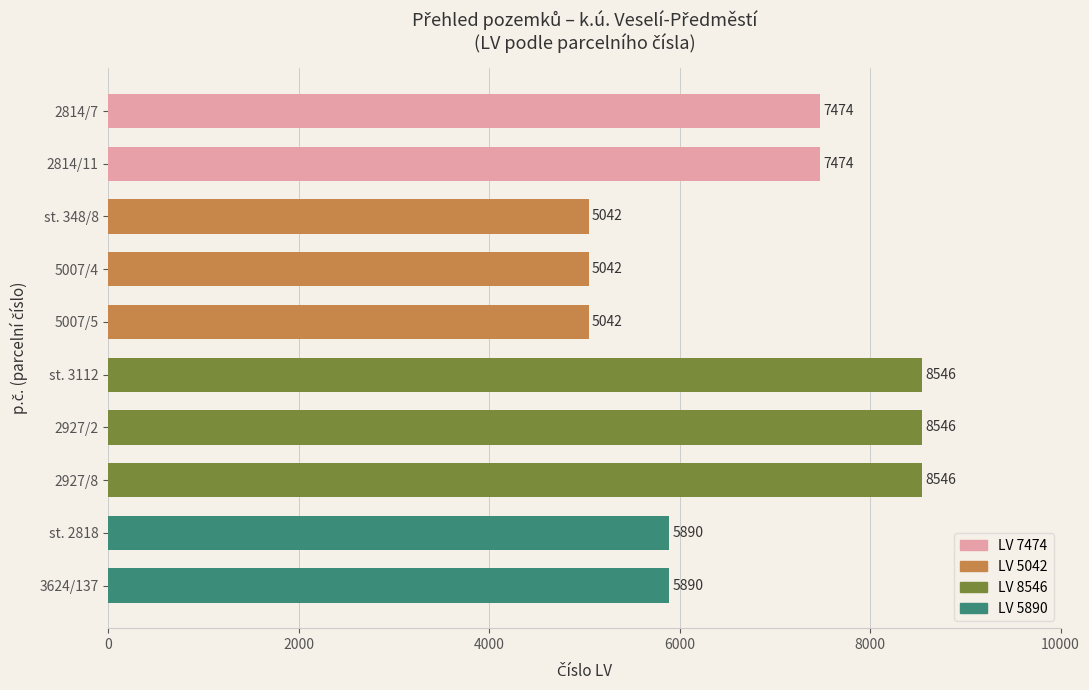

What is the ratio of the value at 2814/11 to the value at 3624/137?

1.3